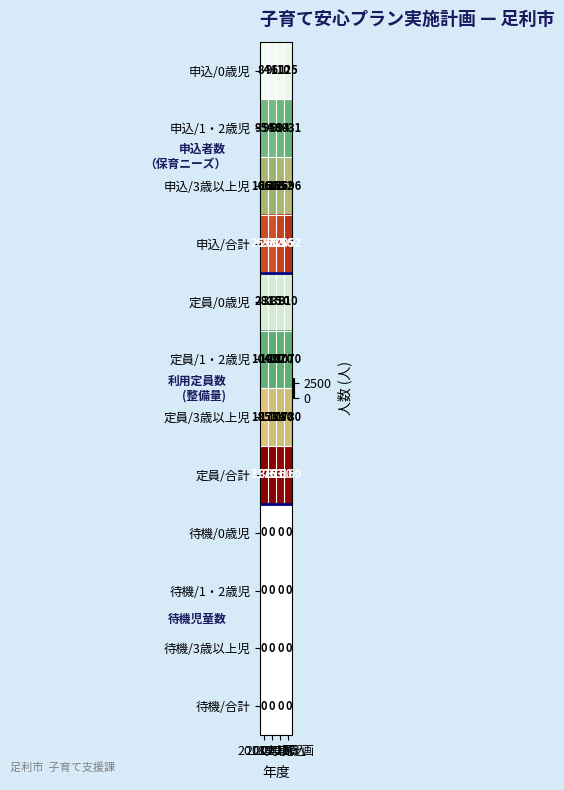

Which label corresponds to the largest value in the chart?

2019実績